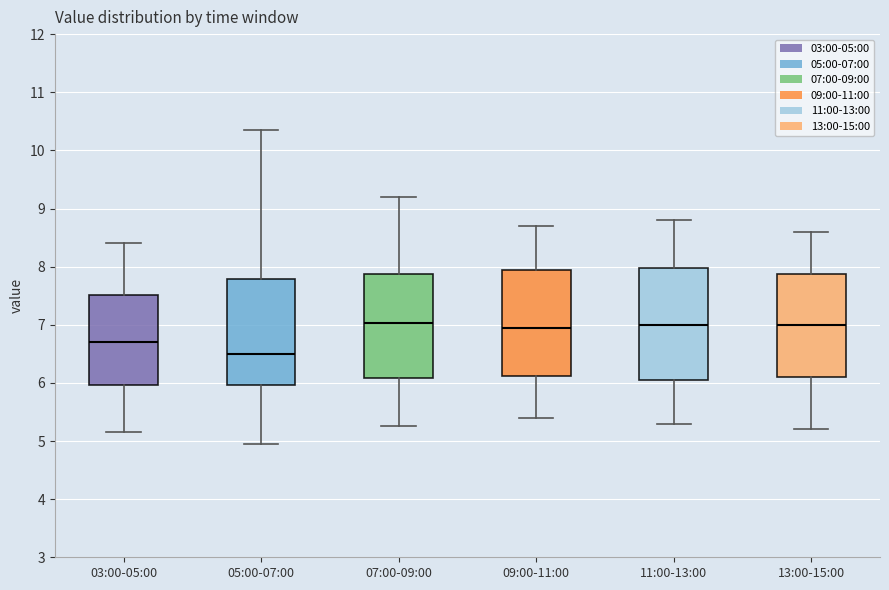

Reading left to right, transcribe this box plot: for each box, give where its median line is, the range the box spans, and where its two whiskers end, as read against the y-axis. The values are not printed on the chart, so give them approximately, as read against the axis.

03:00-05:00: median 6.7, box 6.0 to 7.5, whiskers 5.2 to 8.4
05:00-07:00: median 6.5, box 6.0 to 7.8, whiskers 5.0 to 10.4
07:00-09:00: median 7.0, box 6.1 to 7.9, whiskers 5.3 to 9.2
09:00-11:00: median 7.0, box 6.1 to 8.0, whiskers 5.4 to 8.7
11:00-13:00: median 7.0, box 6.1 to 8.0, whiskers 5.3 to 8.8
13:00-15:00: median 7.0, box 6.1 to 7.9, whiskers 5.2 to 8.6